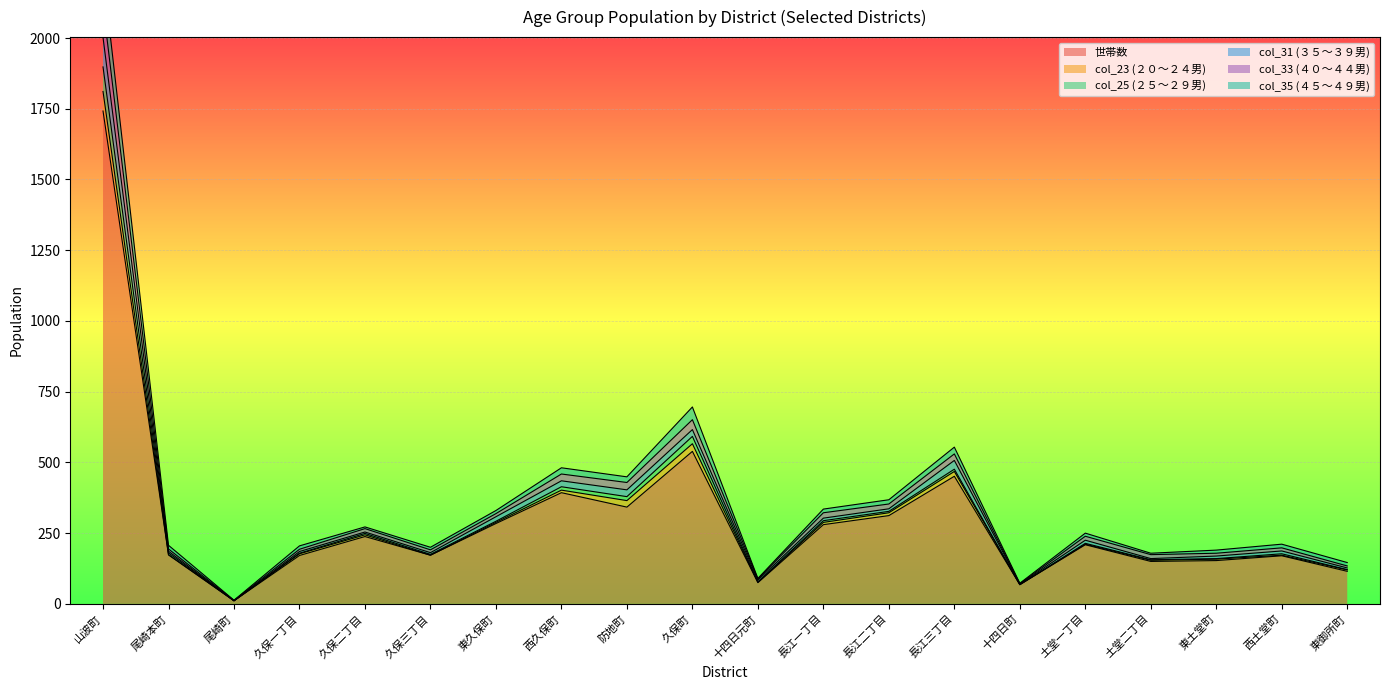

At how many categories does at least one series exceed 2070?

1